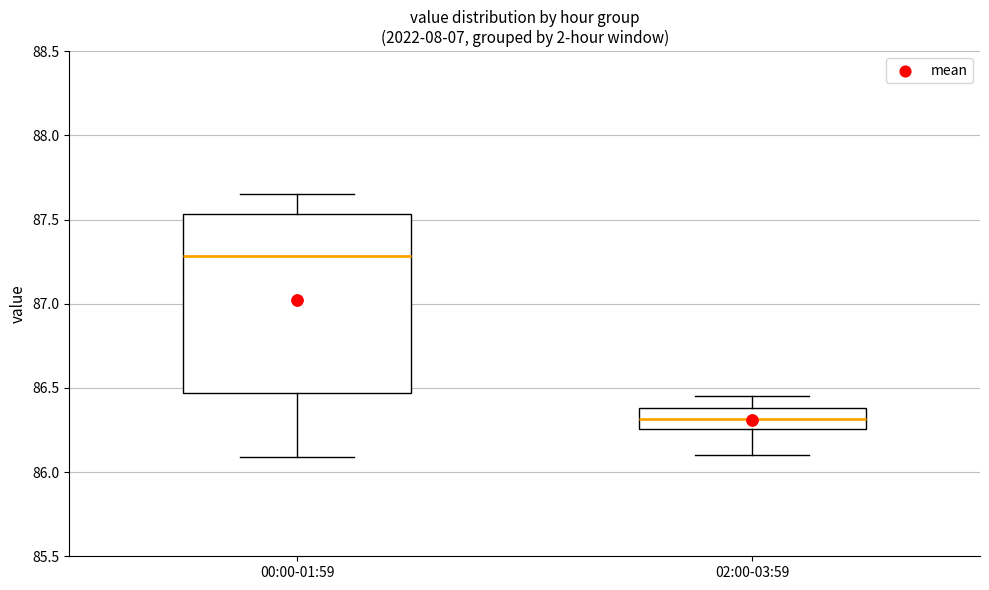

Where does the median line of the box for 02:00-03:59 sit on the y-axis? The values are not printed on the chart, so give them approximately, as read against the axis.

86.30